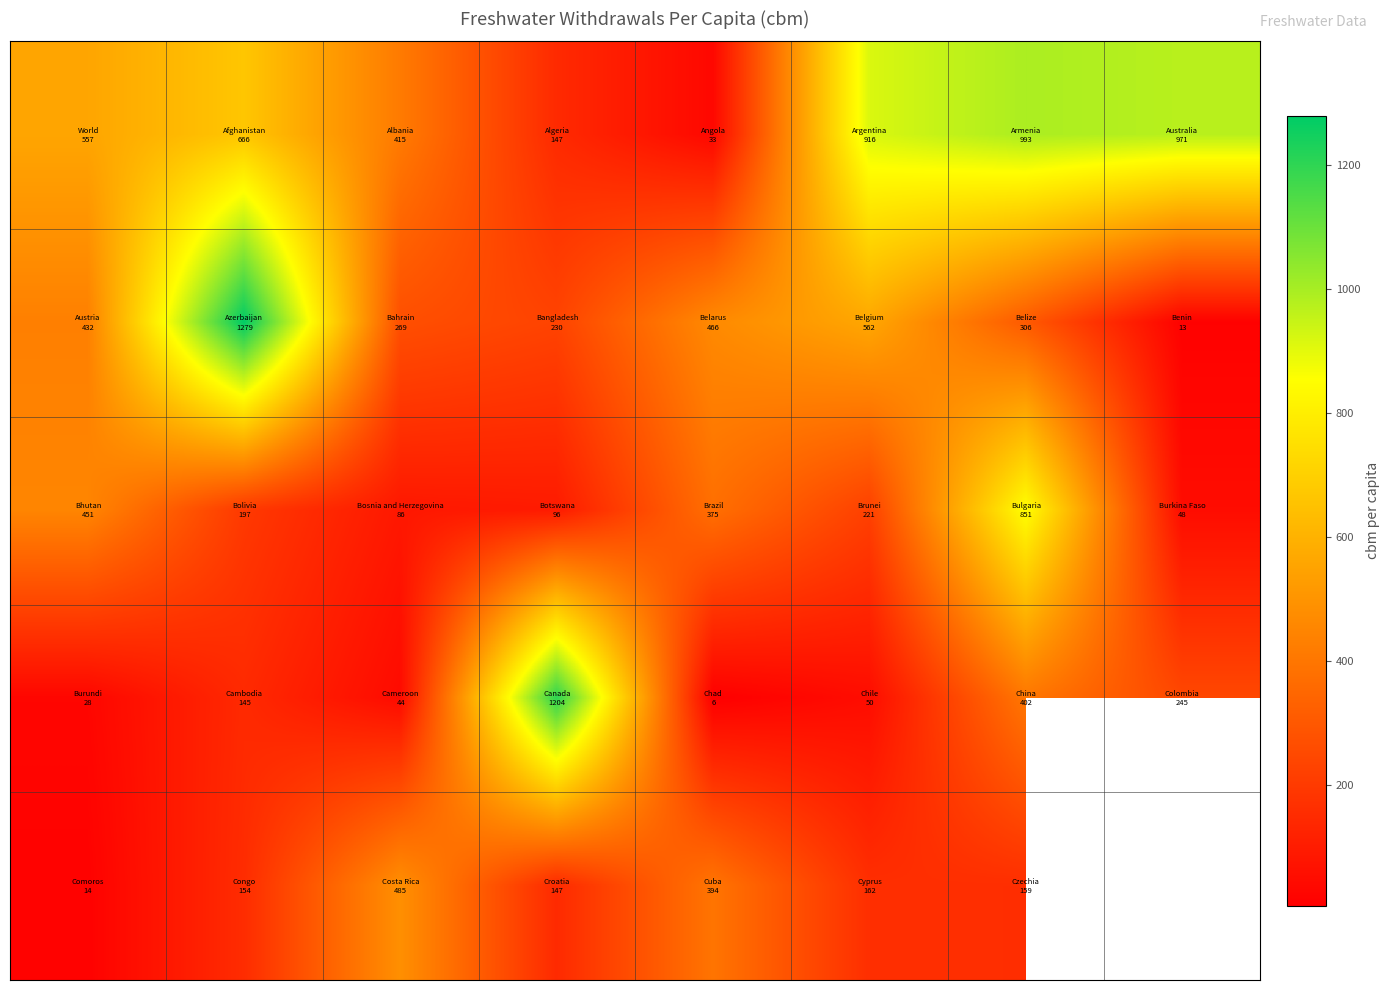

The value of row_0 at 4 is 56.4. True or false?

False